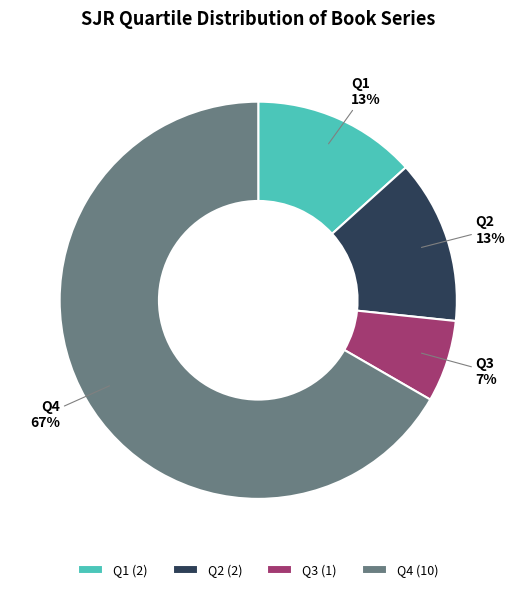

Which slice is the smallest?

Q3